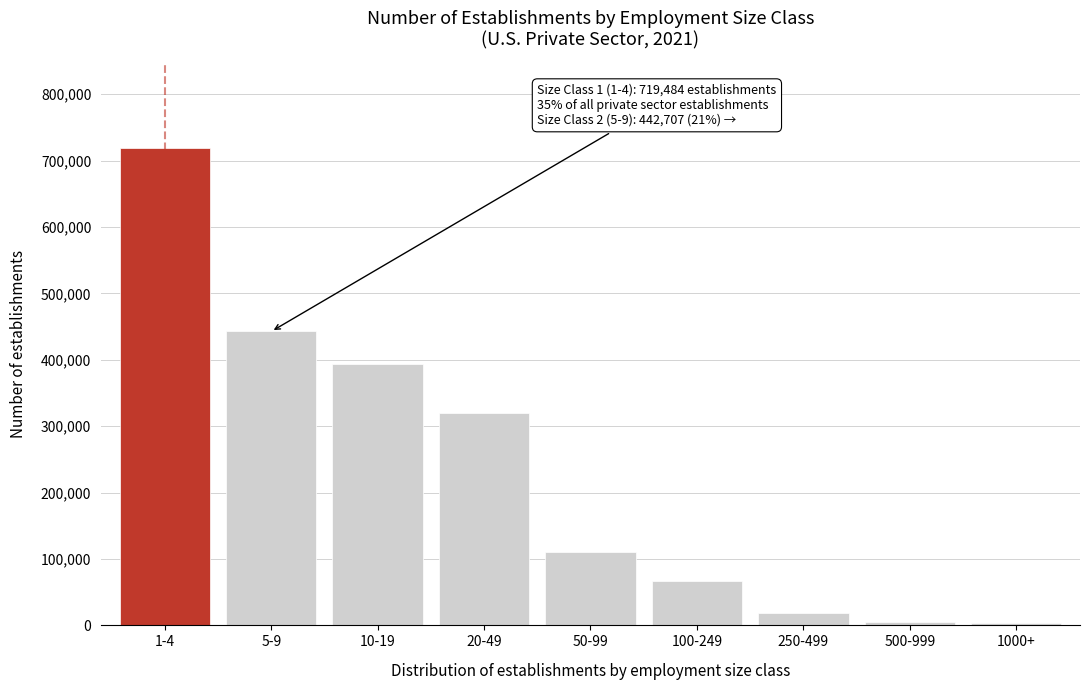

What is the difference between the second highest and second lowest values?

437077